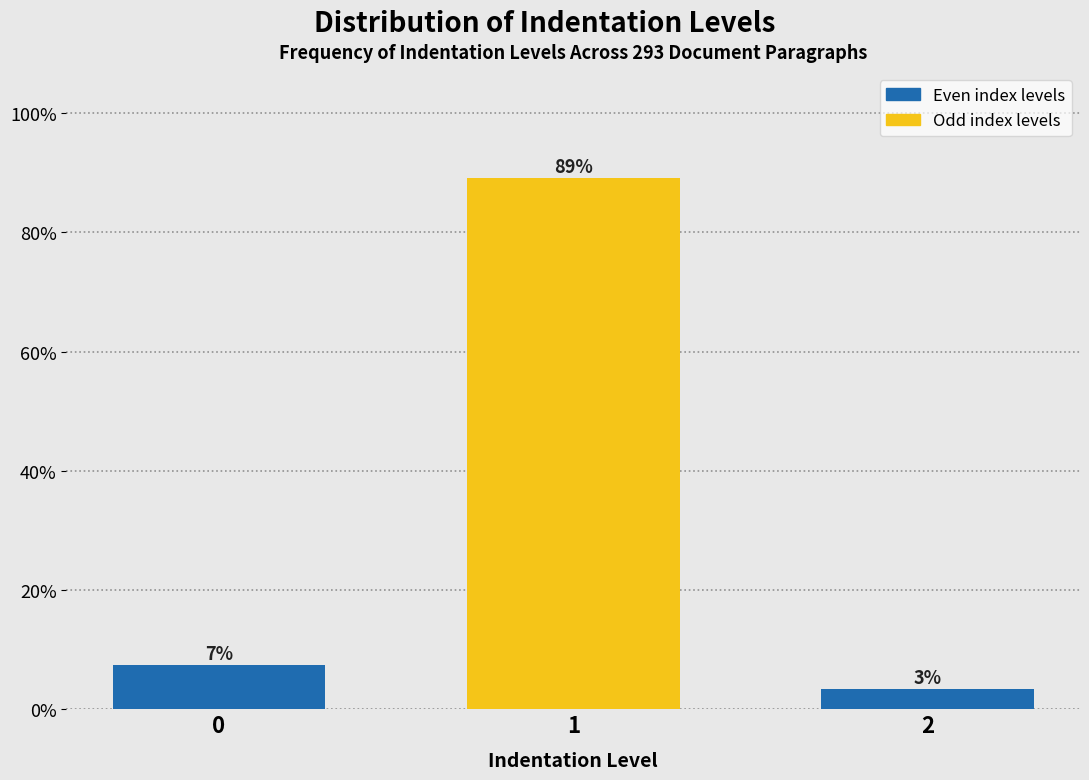

Are the bars horizontal?

No